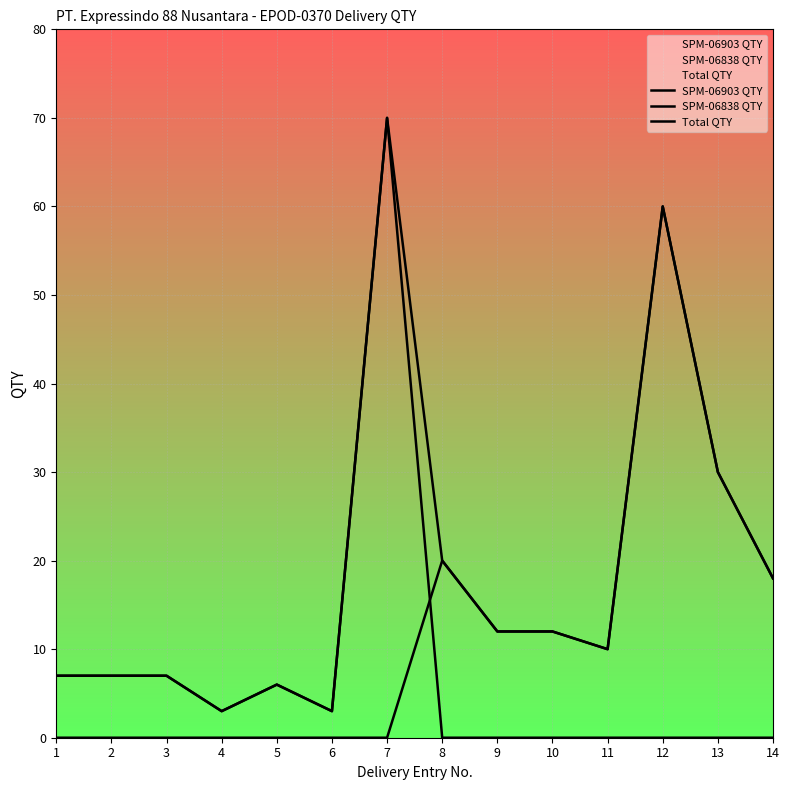

Where is the first local minimum for Total QTY?

4